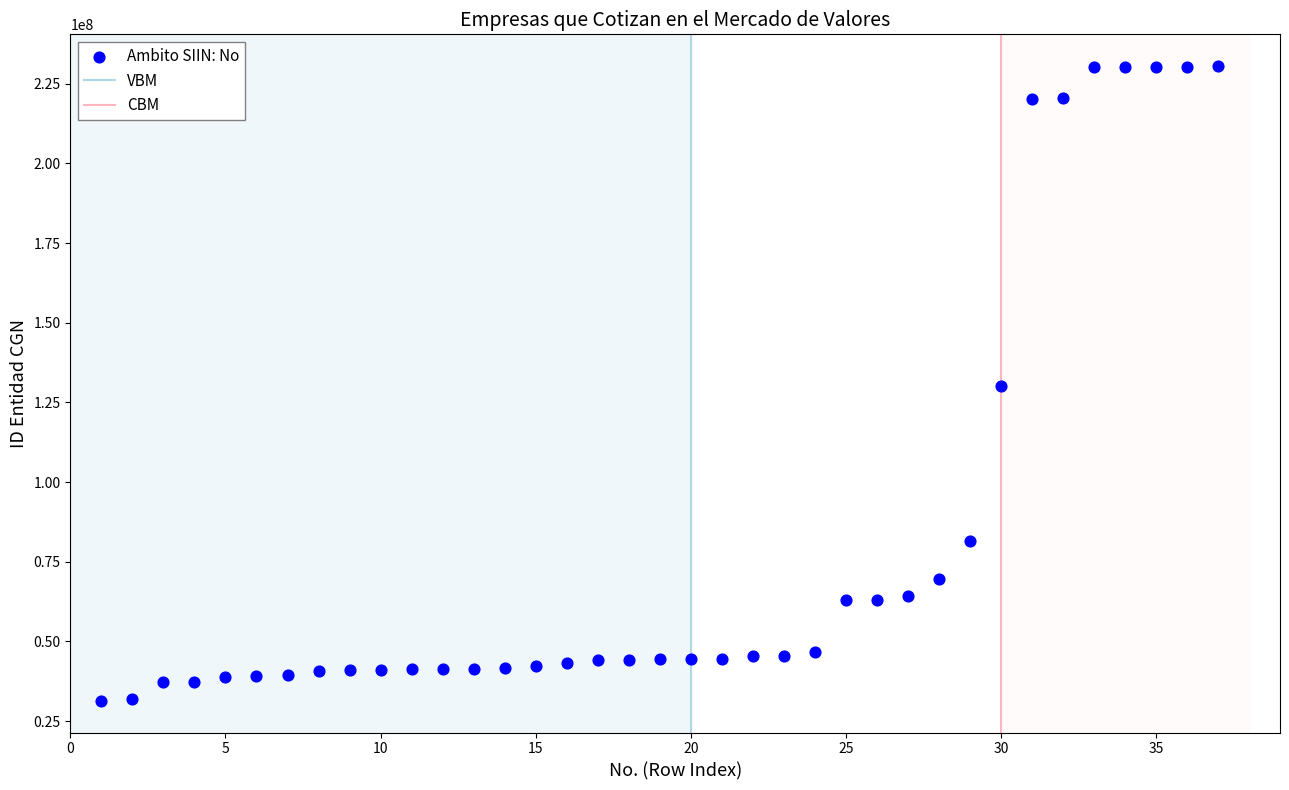

What is the range of Y values (max minus min)?

199105001